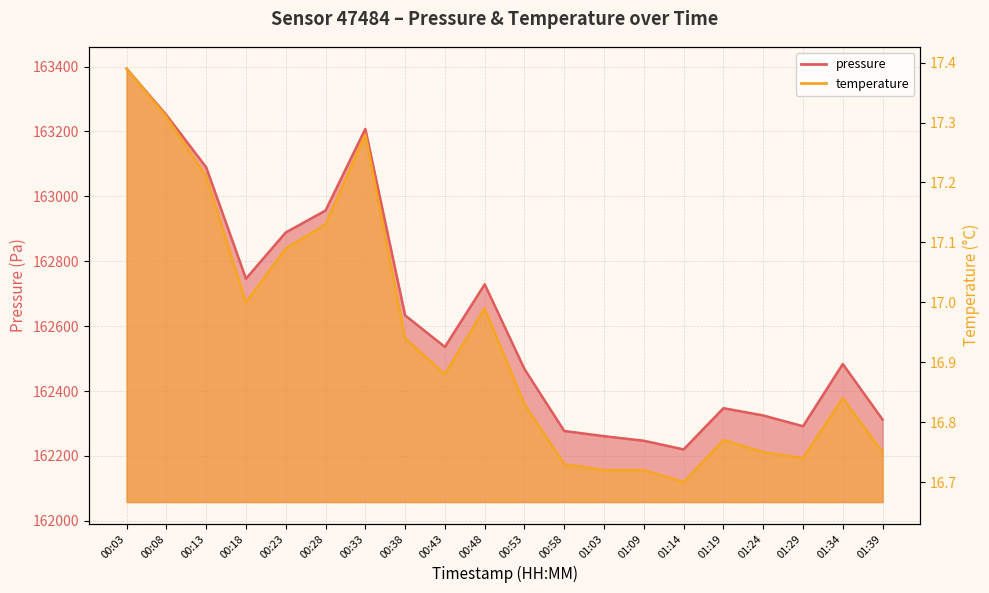

Read the temperature value at 00:23.

17.1